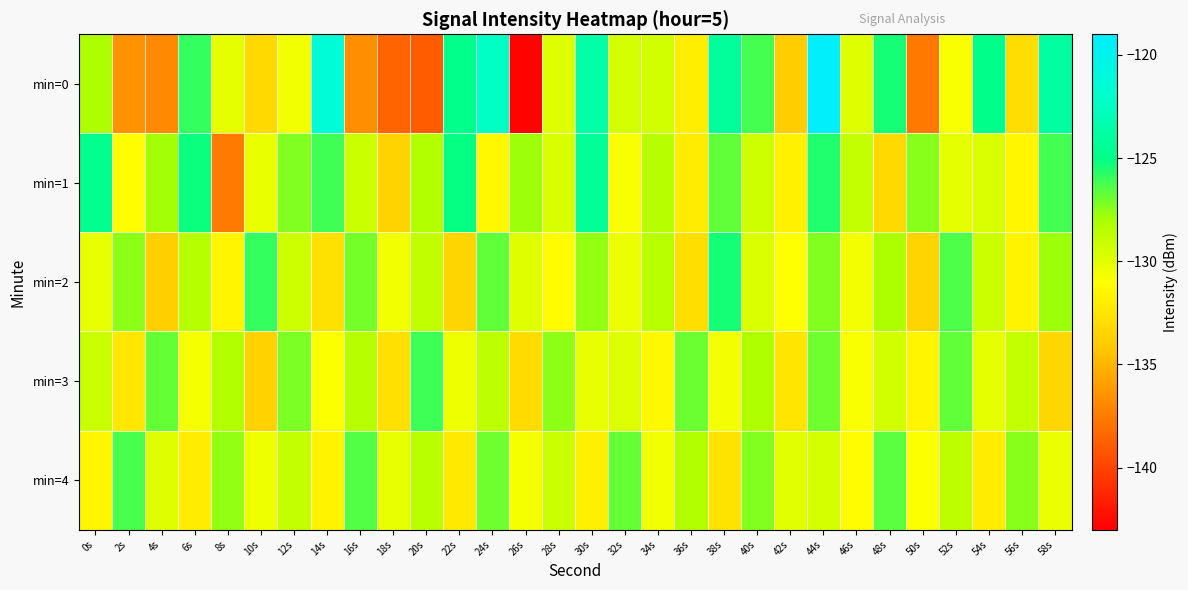

Reading left to right, transcribe all the data shown in this chart.

min=0: 0s=-128.1	2s=-136.5	4s=-136.9	6s=-125.9	8s=-130.1	10s=-133.2	12s=-130.5	14s=-121.4	16s=-136.7	18s=-138.6	20s=-138.9	22s=-124.8	24s=-122.3	26s=-142.9	28s=-129.8	30s=-123.6	32s=-129.5	34s=-129.4	36s=-132.0	38s=-124.2	40s=-126.2	42s=-133.9	44s=-119.2	46s=-129.8	48s=-125.4	50s=-137.7	52s=-130.8	54s=-124.9	56s=-132.9	58s=-123.9
min=1: 0s=-124.8	2s=-131.1	4s=-127.9	6s=-125.2	8s=-137.6	10s=-130.2	12s=-127.3	14s=-126.2	16s=-129.2	18s=-133.6	20s=-128.3	22s=-125.1	24s=-131.4	26s=-127.8	28s=-129.6	30s=-124.3	32s=-130.8	34s=-128.5	36s=-132.1	38s=-126.7	40s=-129.3	42s=-131.8	44s=-125.6	46s=-128.9	48s=-133.2	50s=-127.4	52s=-130.1	54s=-129.7	56s=-131.5	58s=-126.2
min=2: 0s=-130.2	2s=-127.5	4s=-133.8	6s=-128.4	8s=-131.6	10s=-125.9	12s=-129.3	14s=-132.7	16s=-127.1	18s=-130.5	20s=-128.8	22s=-133.4	24s=-126.7	26s=-129.9	28s=-131.2	30s=-127.6	32s=-130.3	34s=-128.6	36s=-132.9	38s=-125.4	40s=-129.7	42s=-131.0	44s=-127.3	46s=-130.6	48s=-128.1	50s=-133.5	52s=-126.4	54s=-129.2	56s=-131.7	58s=-127.8
min=3: 0s=-129.1	2s=-132.4	4s=-126.8	6s=-130.7	8s=-128.3	10s=-133.6	12s=-127.2	14s=-130.9	16s=-128.5	18s=-132.8	20s=-126.1	22s=-130.4	24s=-128.7	26s=-133.1	28s=-127.5	30s=-130.2	32s=-129.8	34s=-131.3	36s=-126.9	38s=-130.6	40s=-128.2	42s=-132.5	44s=-127.0	46s=-130.8	48s=-129.4	50s=-131.6	52s=-126.7	54s=-130.1	56s=-128.9	58s=-133.3
min=4: 0s=-131.5	2s=-126.3	4s=-129.8	6s=-132.1	8s=-127.6	10s=-130.4	12s=-128.9	14s=-131.7	16s=-126.5	18s=-130.2	20s=-128.6	22s=-132.3	24s=-127.0	26s=-130.7	28s=-129.1	30s=-131.9	32s=-126.8	34s=-130.5	36s=-128.3	38s=-132.6	40s=-127.3	42s=-130.0	44s=-129.5	46s=-131.2	48s=-126.6	50s=-130.9	52s=-128.7	54s=-132.0	56s=-127.4	58s=-130.3